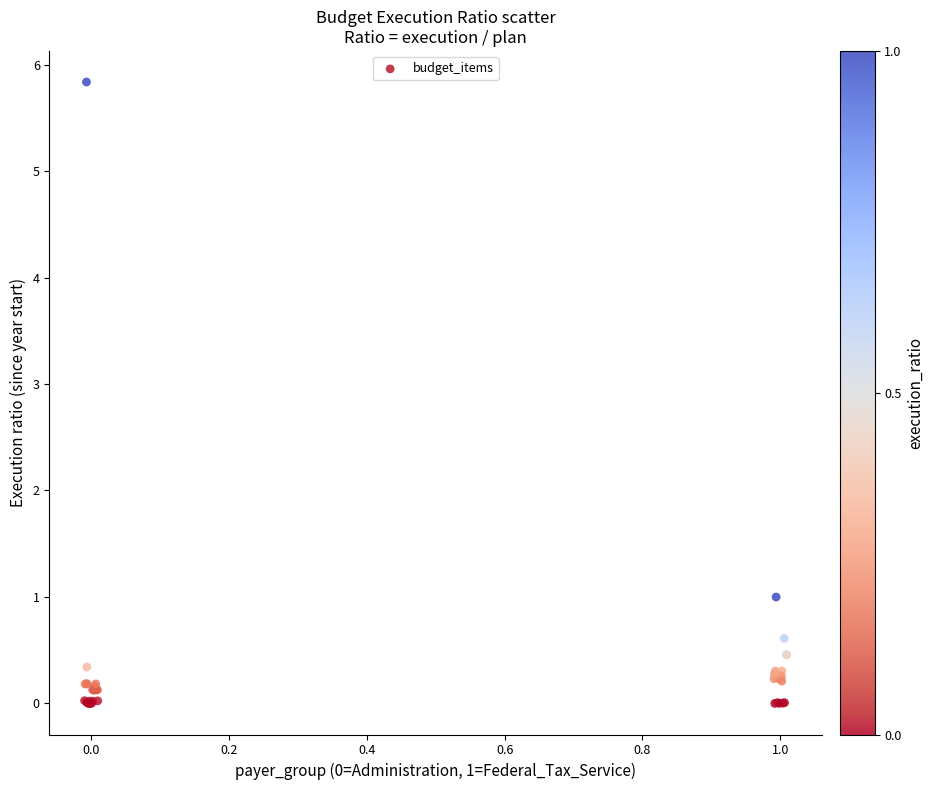

What Y value in the scatter plot is closest to 2?

1.0